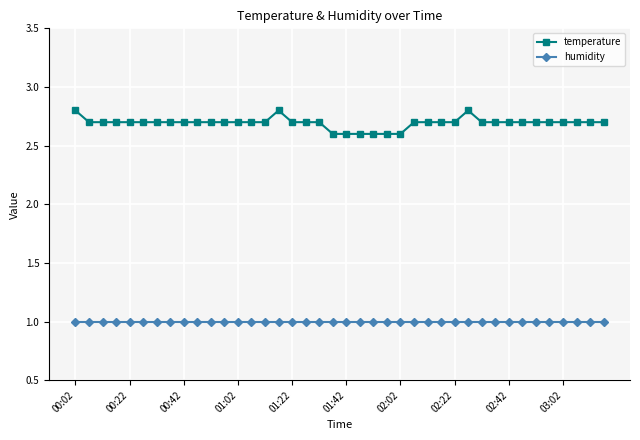

Which series has the largest range (max minus min)?

temperature